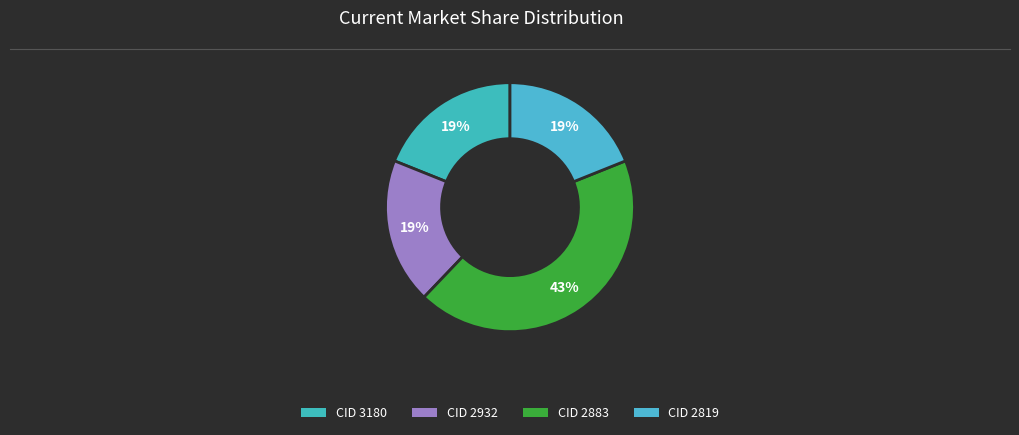

Count the number of slices in the pie.

4